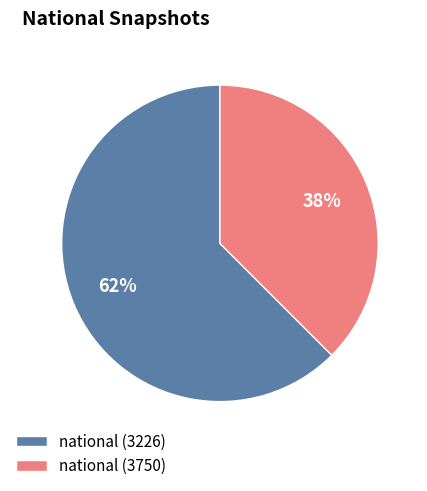

Is the sum of national (3226) and national (3750) greater than half?

Yes